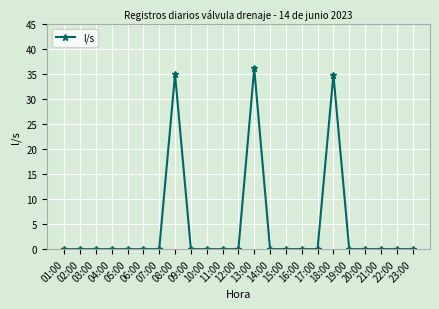

True or false: there are more than 0 points higher than both neighbors.

True